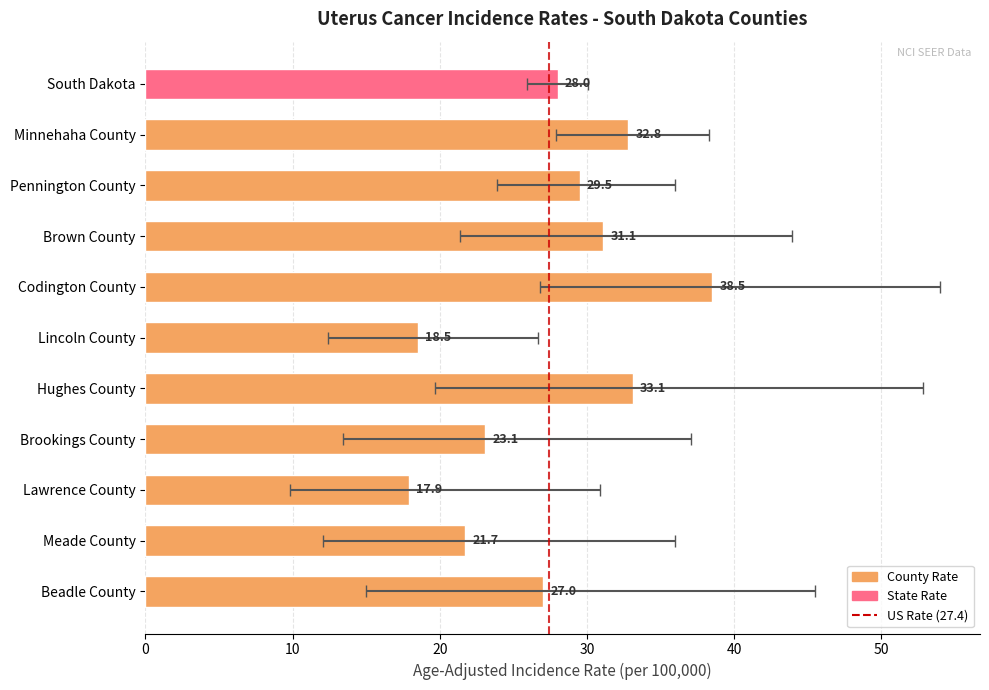

What is the value of the 7th bar from the left?

33.1